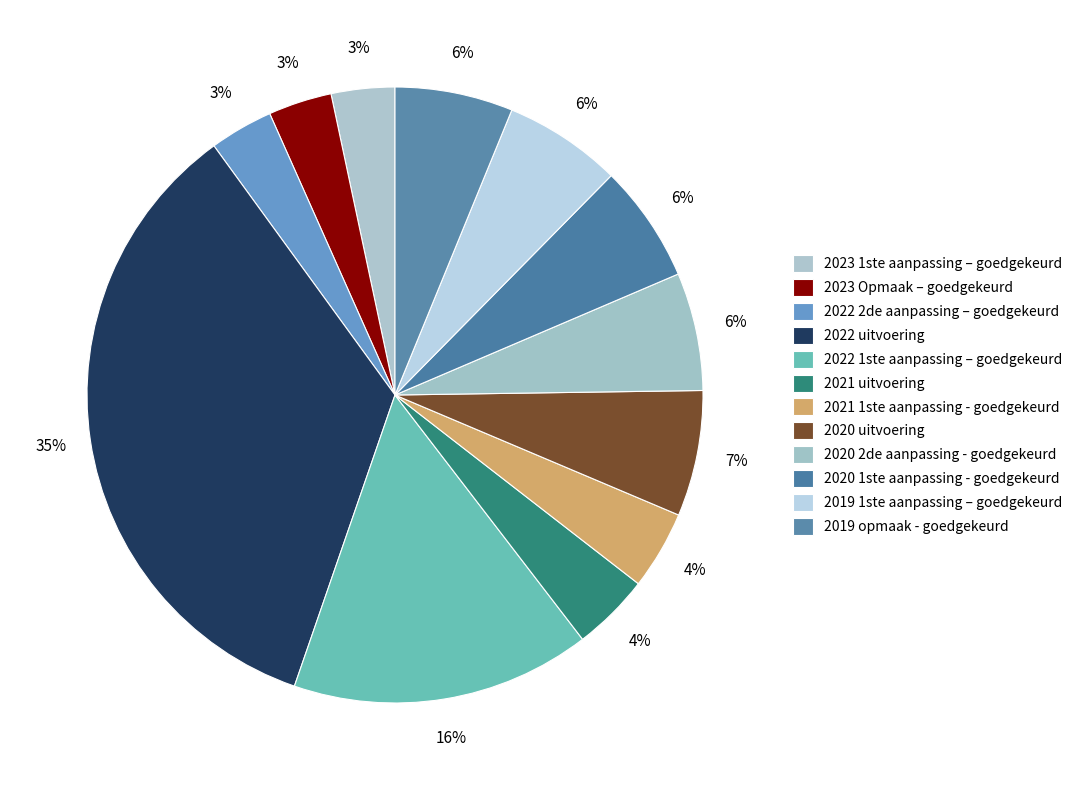

How many segments does this pie chart have?

12